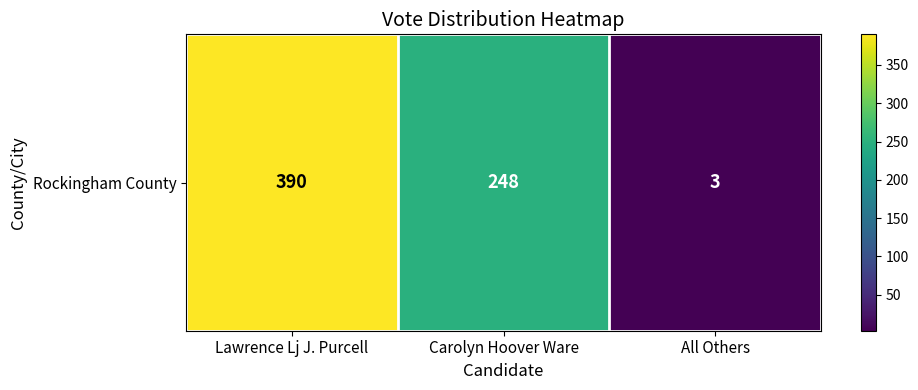

How many values are below 248?

1